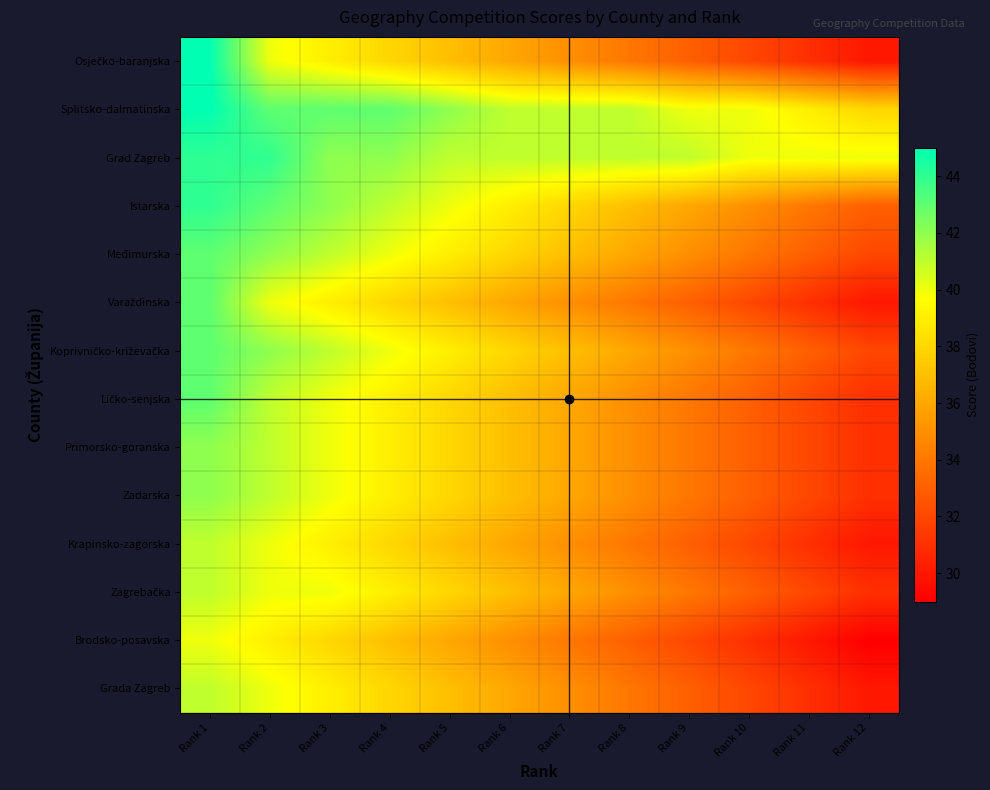

List the series in order of their peak value, highest first.

Osječko-baranjska, Splitsko-dalmatinska, Grad Zagreb, Istarska, Međimurska, Varaždinska, Koprivničko-križevačka, Ličko-senjska, Primorsko-goranska, Zadarska, Krapinsko-zagorska, Zagrebačka, Grada Zagreb, Brodsko-posavska